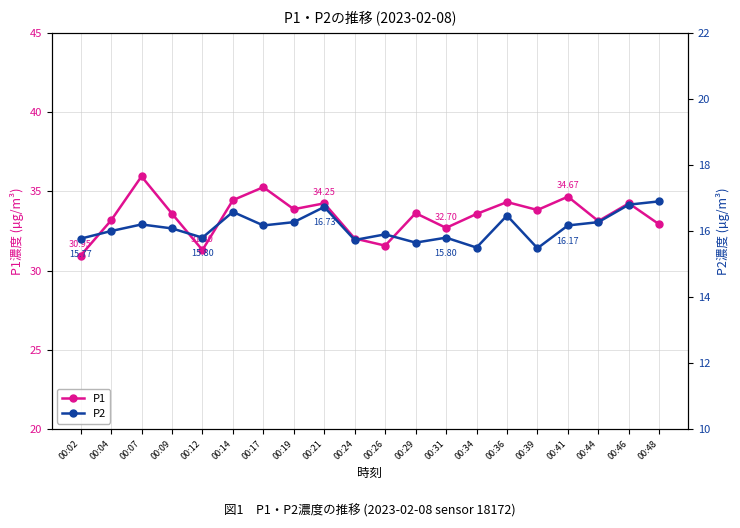

Which series changed the most between 00:02 and 00:39?

P1